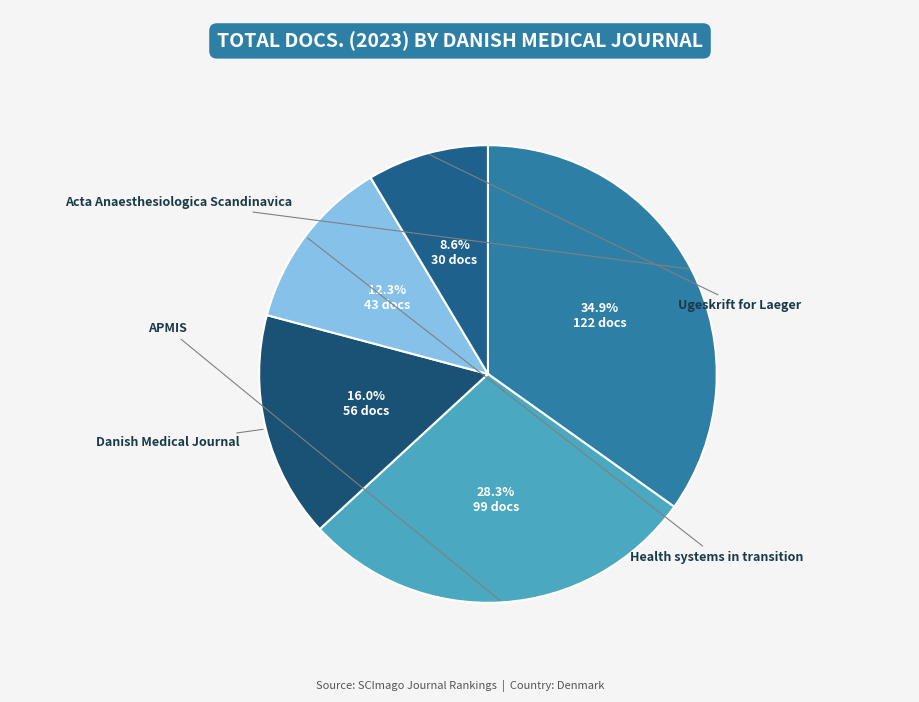

To the nearest percent, what is the difference between the largest and smallest slice percentages?

26%